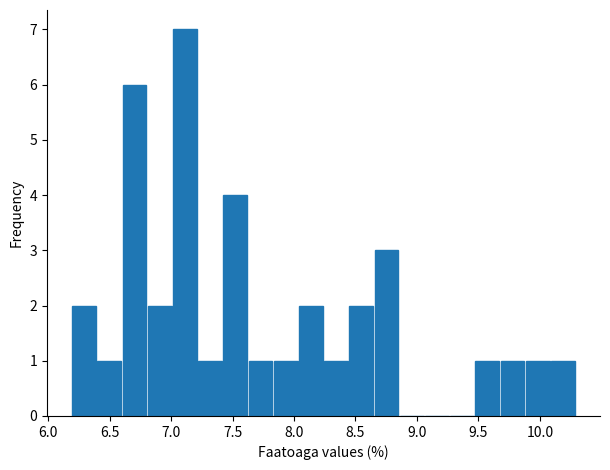

How tall is the bar that spans 9.470 to 9.675 on the x-axis? Neither the bar edges nor the heights are printed on the chart, so give them approximately, as read against the axes.

1